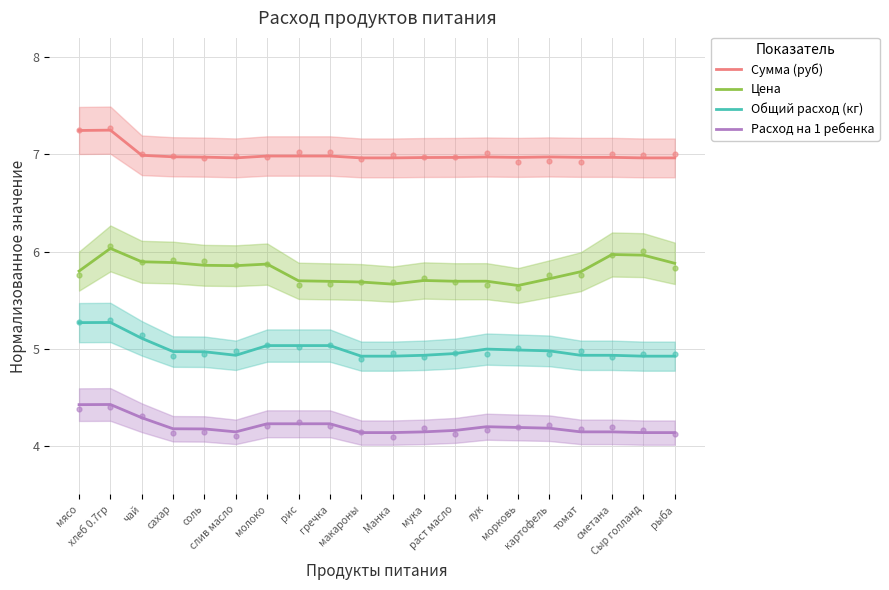

Which series contains the lowest Y value?

Расход на 1 ребенка